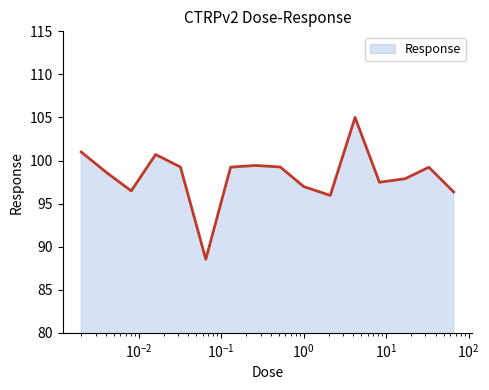

What is the smallest value displayed?

88.5